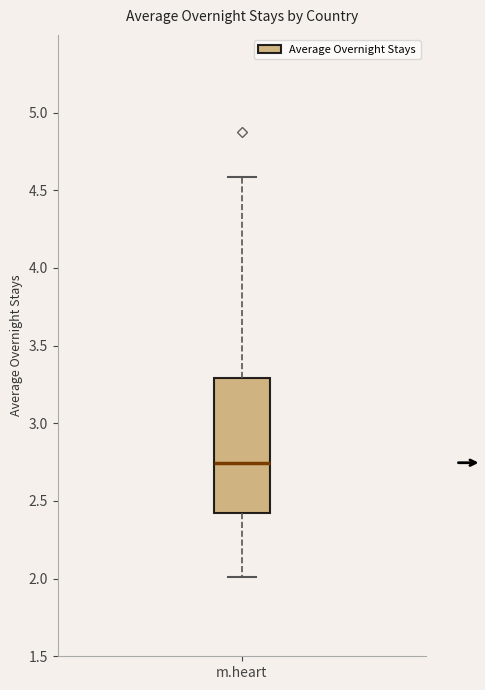

Read this box plot against the y-axis: the position of the median line, the range covered by the box, and the ends of both whiskers. The values are not printed on the chart, so give them approximately, as read against the axis.

median 2.75, box 2.40 to 3.30, whiskers 2.00 to 4.60